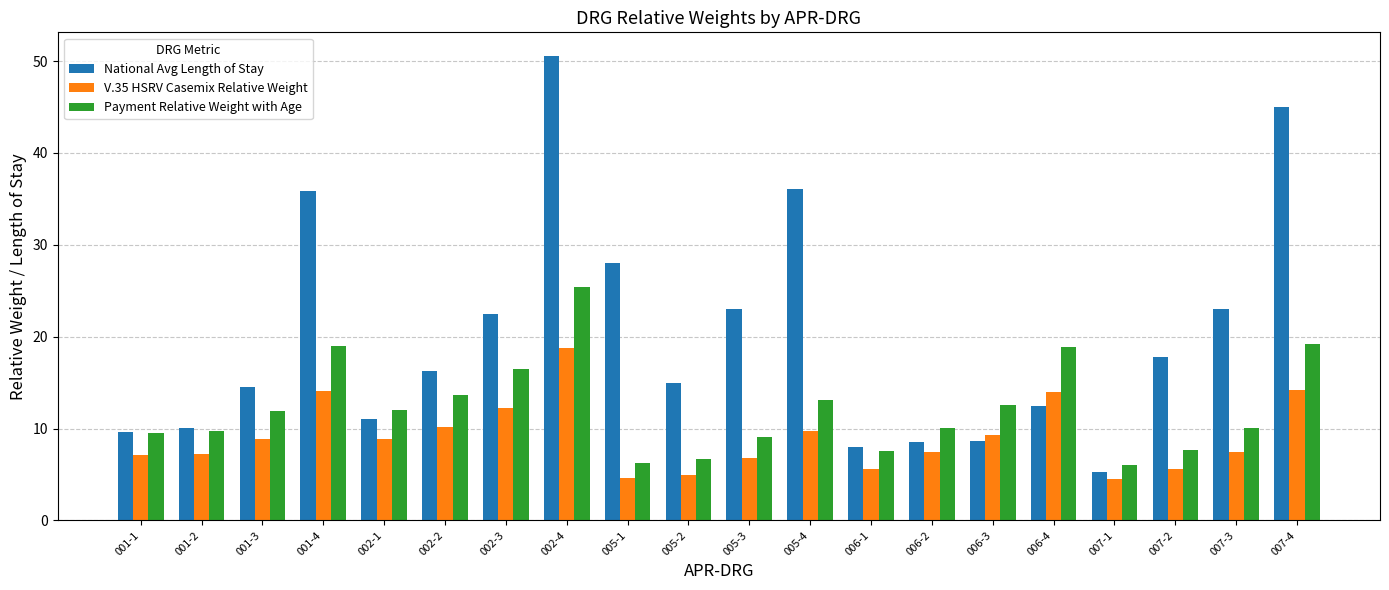

List the series in order of their overall mean, highest first.

National Avg Length of Stay, Payment Relative Weight with Age, V.35 HSRV Casemix Relative Weight